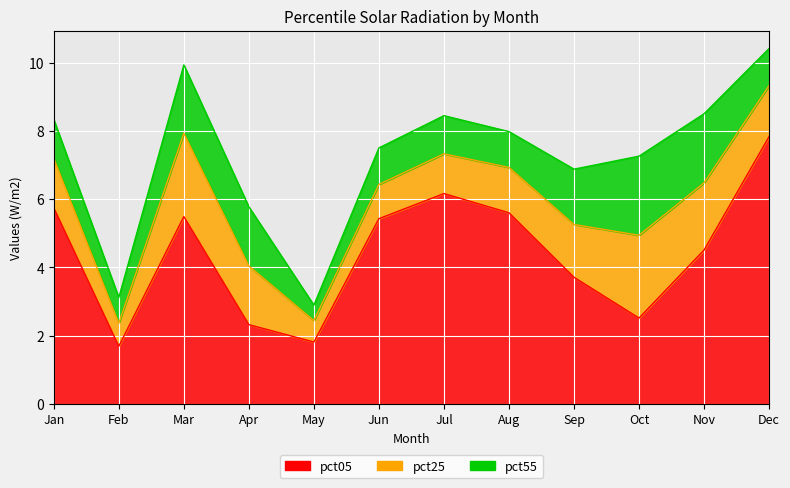

At which label is pct05 closest to 4?

Sep